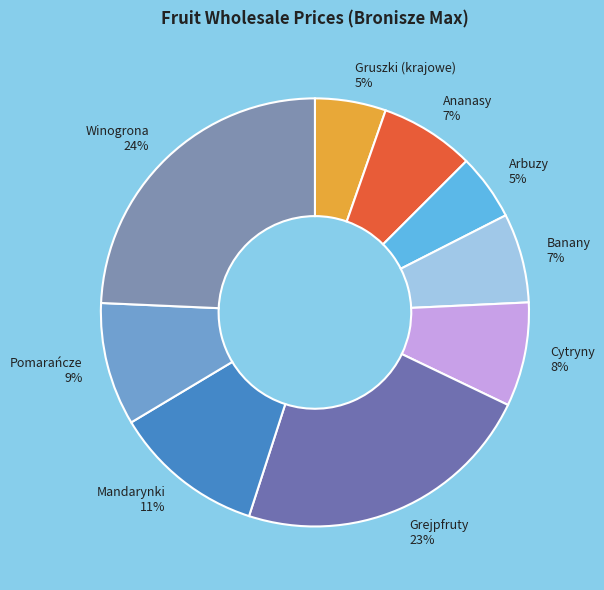

To the nearest percent, what is the average slice percentage?

11%